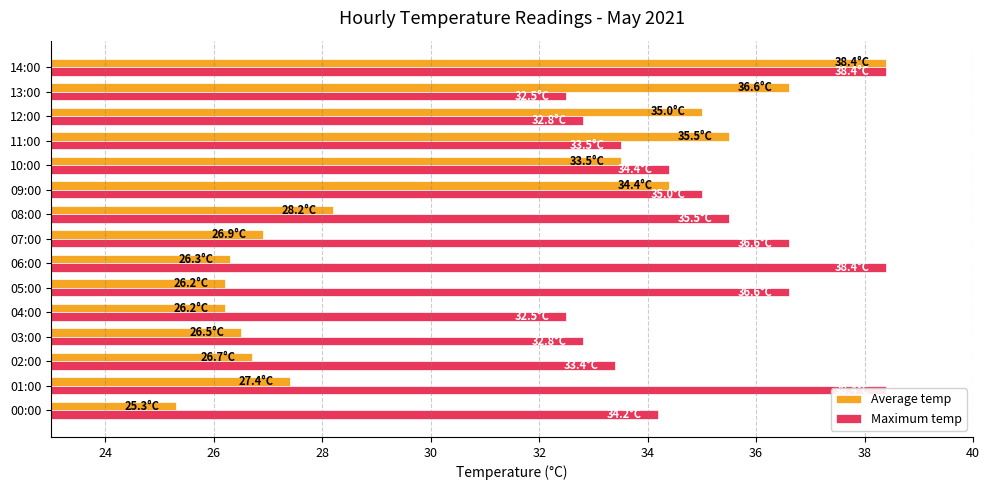

What are all the series names shown in the legend?

Average temp, Maximum temp